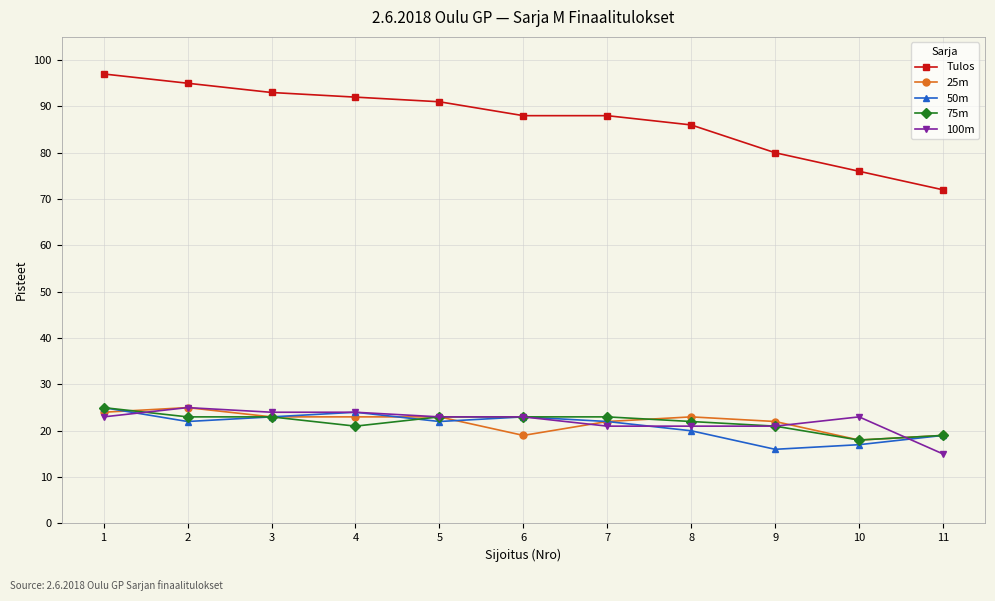

Reading left to right, what are all the values shown in this chart?

Tulos: 97	95	93	92	91	88	88	86	80	76	72
25m: 24	25	23	23	23	19	22	23	22	18	19
50m: 25	22	23	24	22	23	22	20	16	17	19
75m: 25	23	23	21	23	23	23	22	21	18	19
100m: 23	25	24	24	23	23	21	21	21	23	15